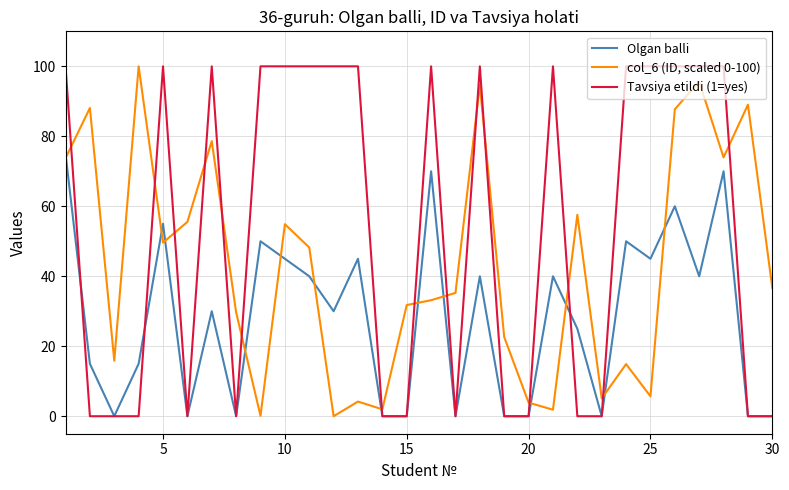

What is the maximum value shown in the chart?

100.0